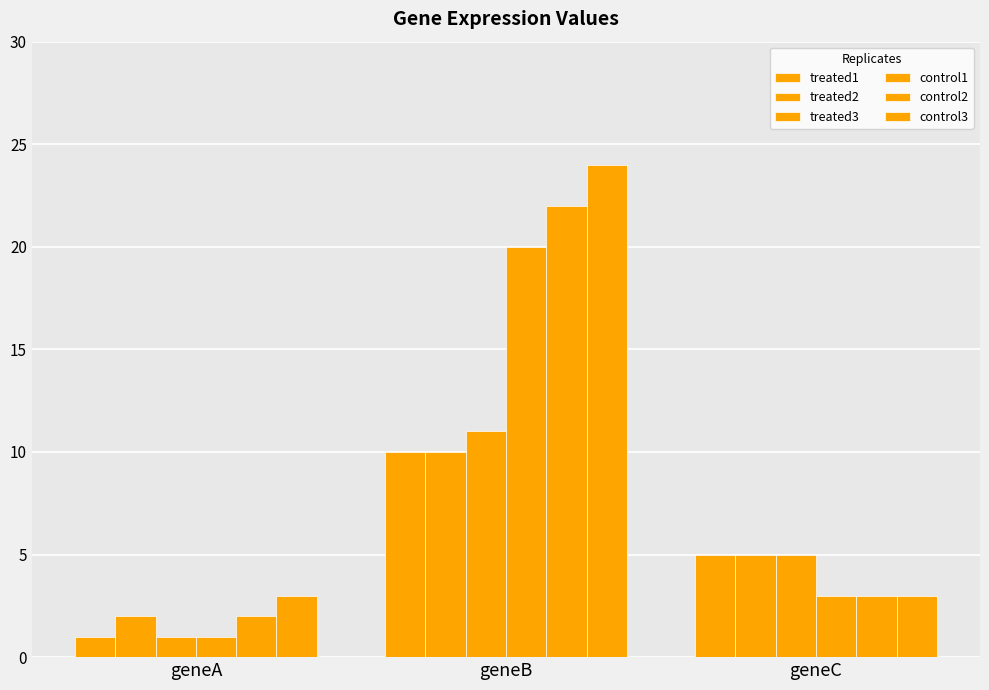

Reading right to left, transcribe all the data shown in this chart.

treated1: geneC=5	geneB=10	geneA=1
treated2: geneC=5	geneB=10	geneA=2
treated3: geneC=5	geneB=11	geneA=1
control1: geneC=3	geneB=20	geneA=1
control2: geneC=3	geneB=22	geneA=2
control3: geneC=3	geneB=24	geneA=3